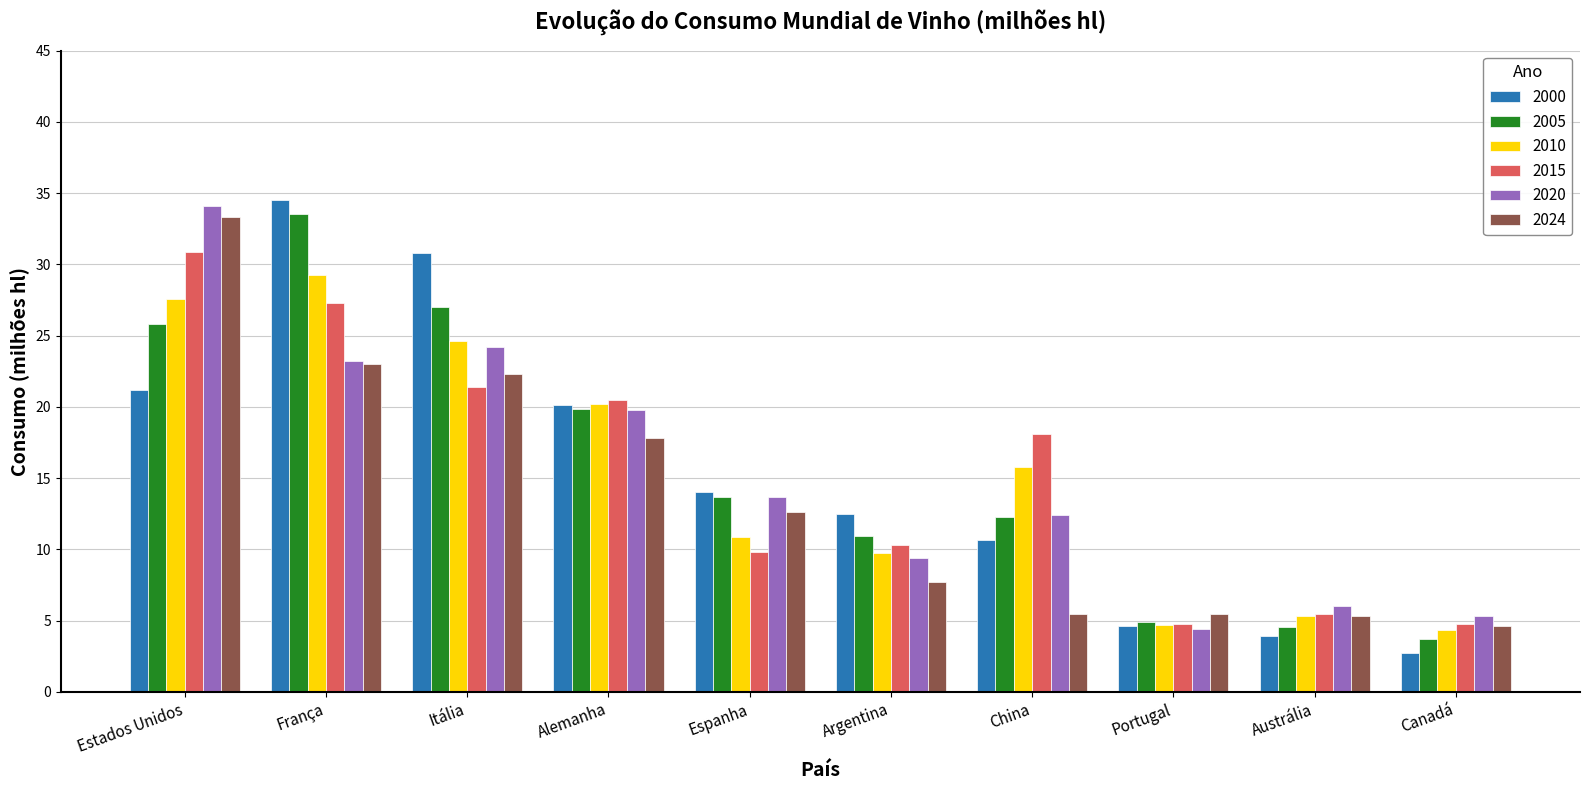

Which series has the widest spread of values?

2000